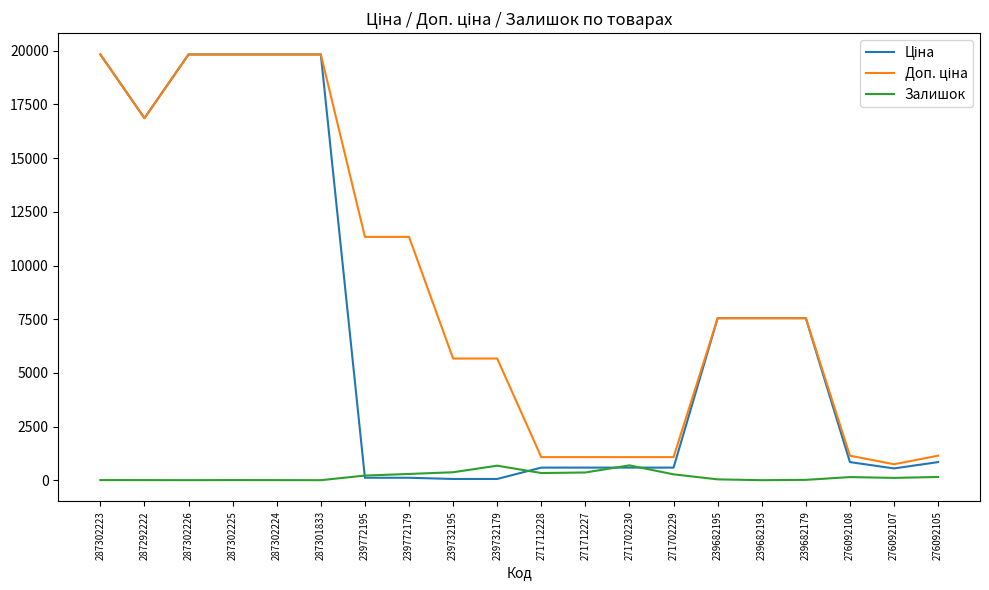

What is the spread (max minus min) of values at 239682193?

7545.9